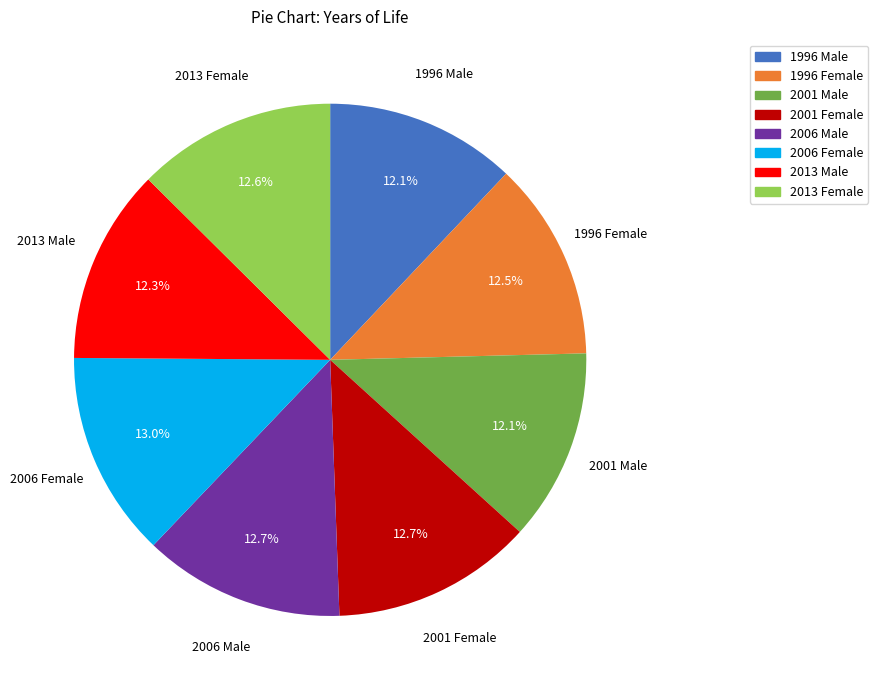

Which has a higher value, 1996 Male or 2001 Female?

2001 Female